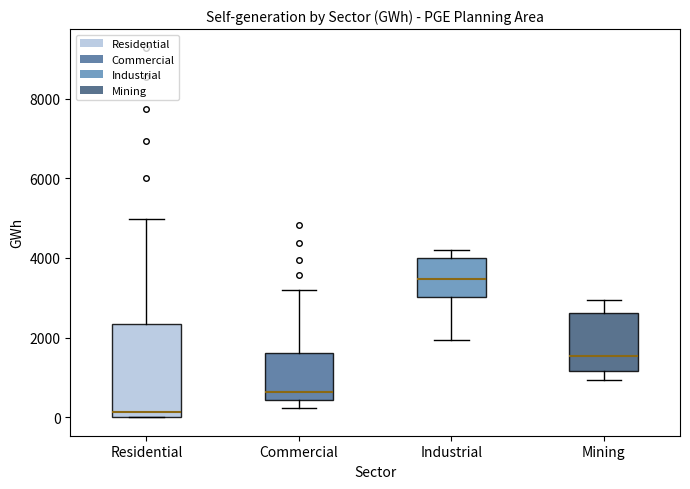

Which box is the tallest, from its lower edge to its upper edge?

Residential